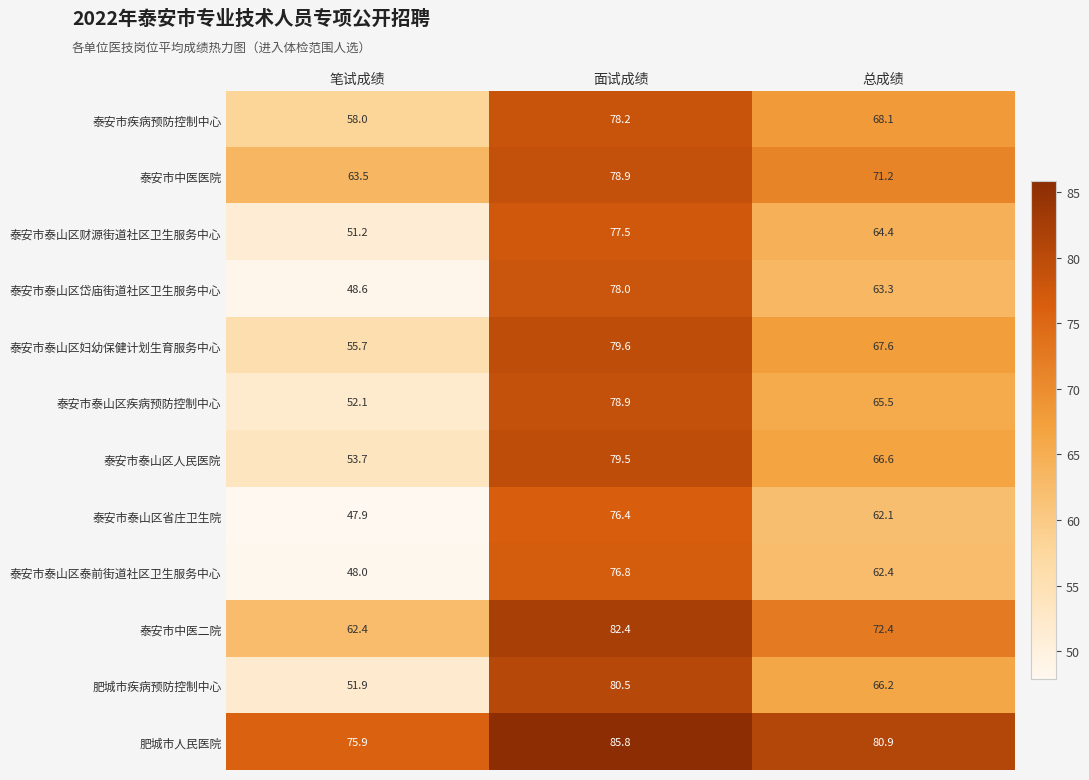

Between 笔试成绩 and 总成绩, which series saw the biggest shift?

泰安市泰山区岱庙街道社区卫生服务中心